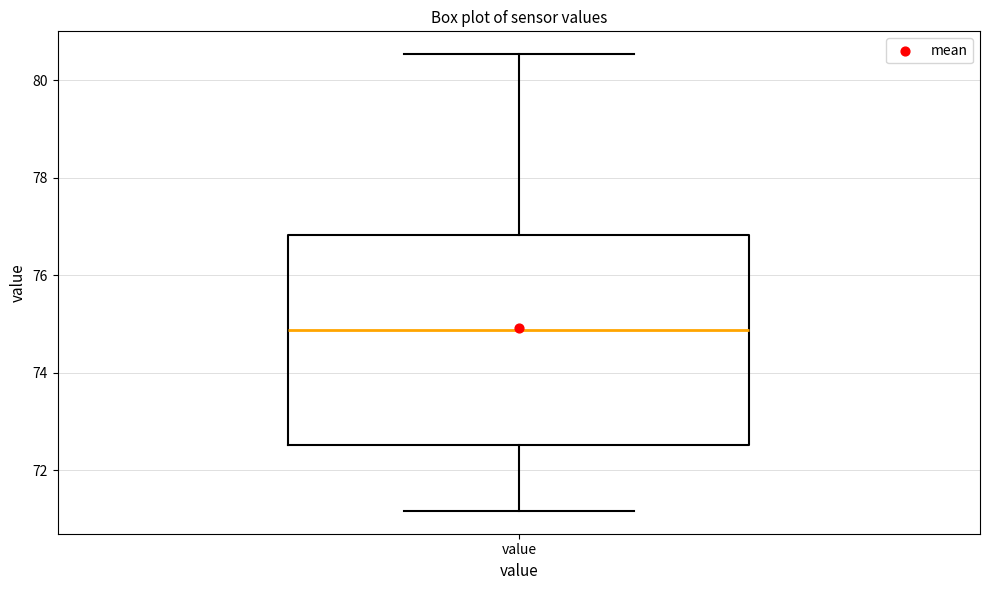

Read this box plot against the y-axis: the position of the median line, the range covered by the box, and the ends of both whiskers. The values are not printed on the chart, so give them approximately, as read against the axis.

median 74.8, box 72.6 to 76.8, whiskers 71.2 to 80.6